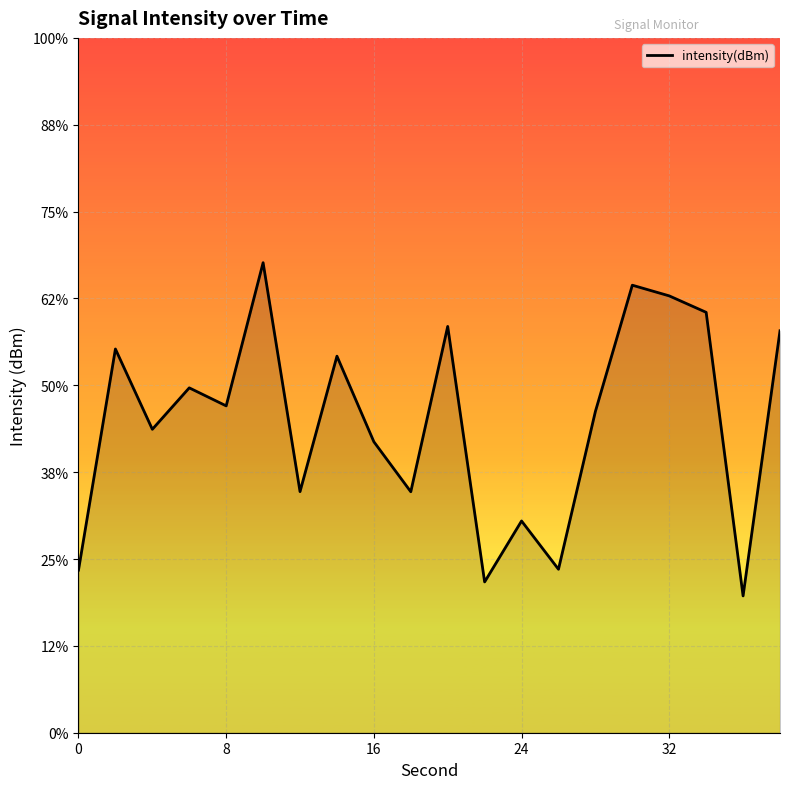

The chart shows a value of -210.4 at 24. True or false?

False